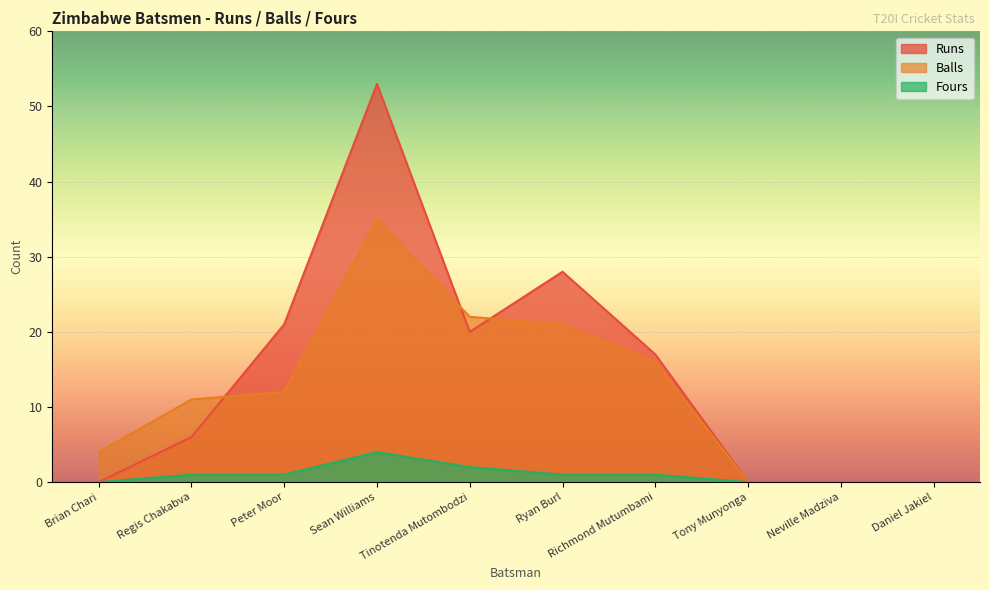

How many lines are shown in the chart?

3